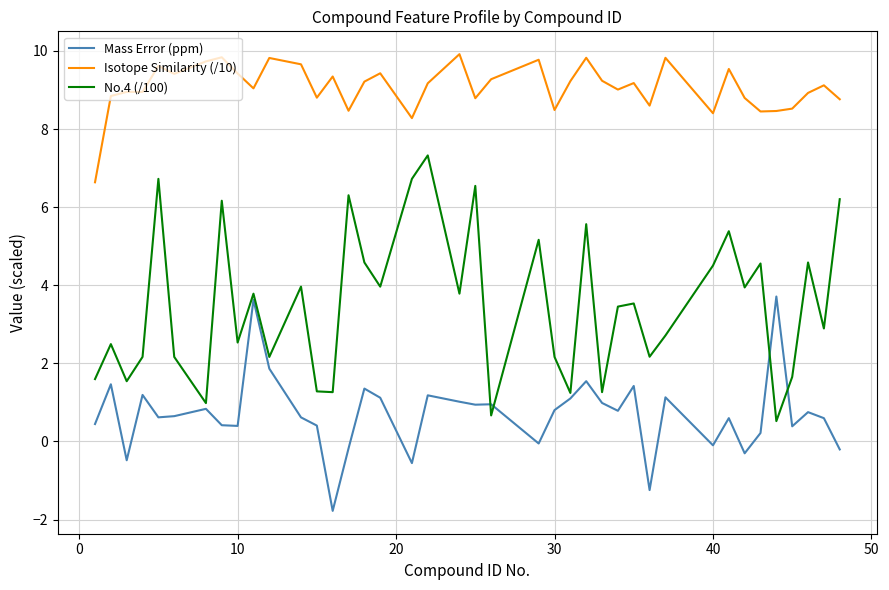

List the series in order of their peak value, highest first.

Isotope Similarity (/10), No.4 (/100), Mass Error (ppm)